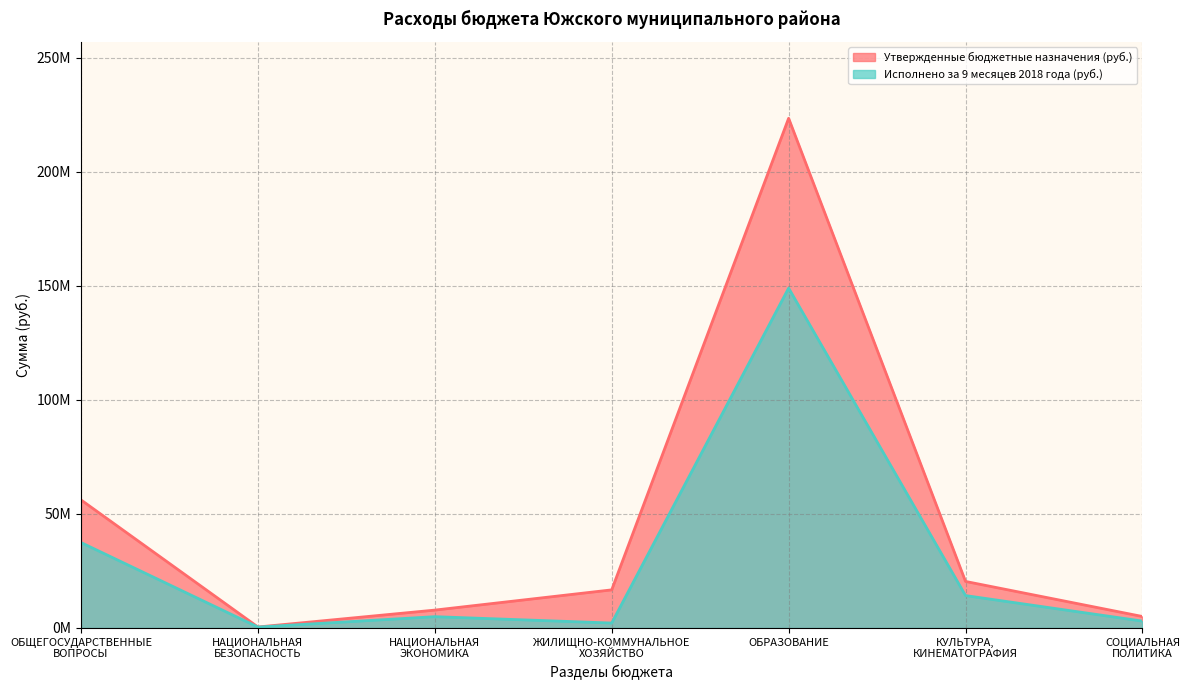

Is the value of Исполнено за 9 месяцев 2018 года (руб.) at КУЛЬТУРА,
КИНЕМАТОГРАФИЯ greater than the value of Утвержденные бюджетные назначения (руб.) at ОБЩЕГОСУДАРСТВЕННЫЕ
ВОПРОСЫ?

No